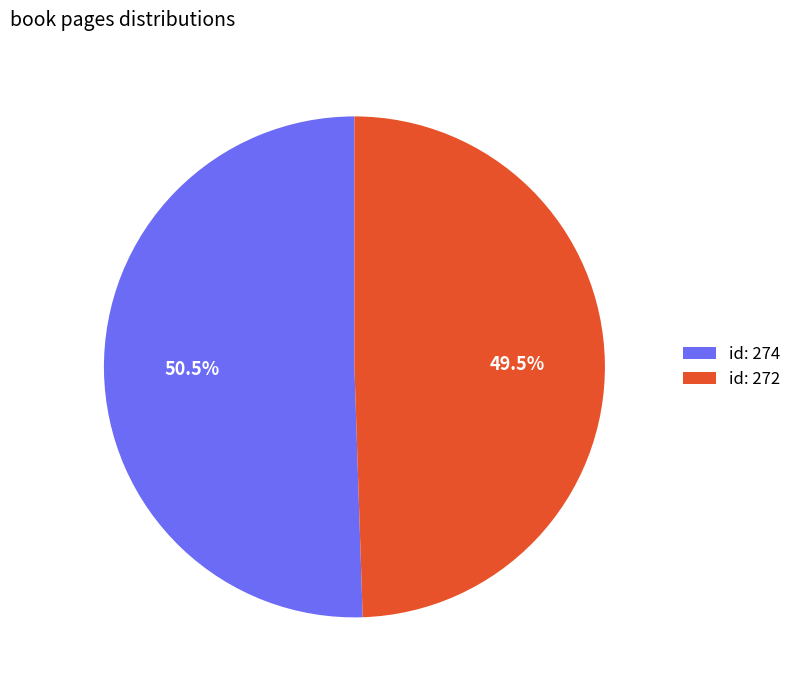

Is there any slice that represents more than half of the pie?

Yes